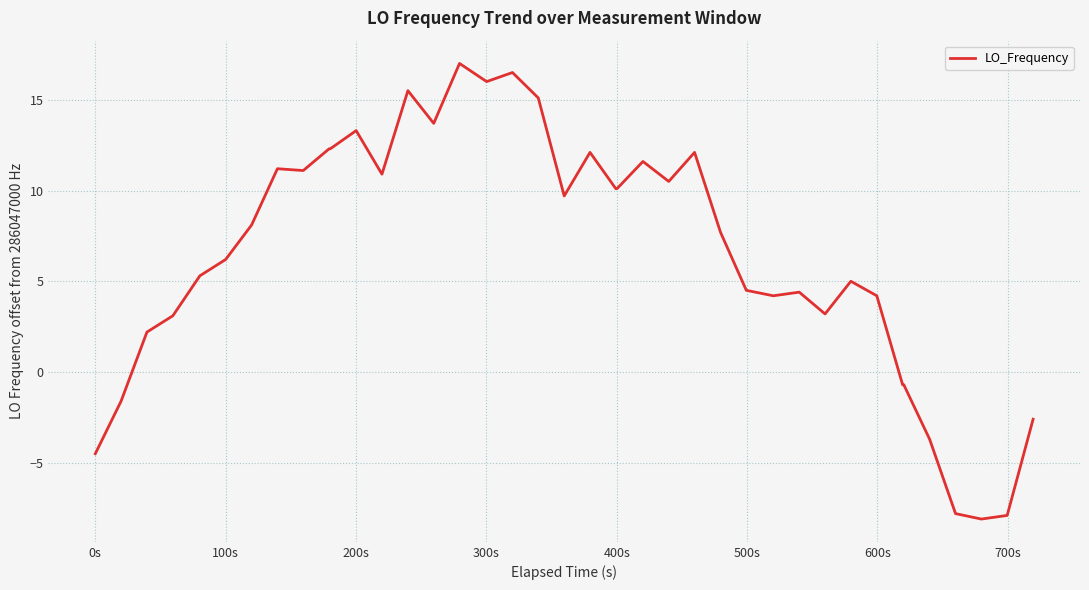

What is the maximum value shown in the chart?

17.0